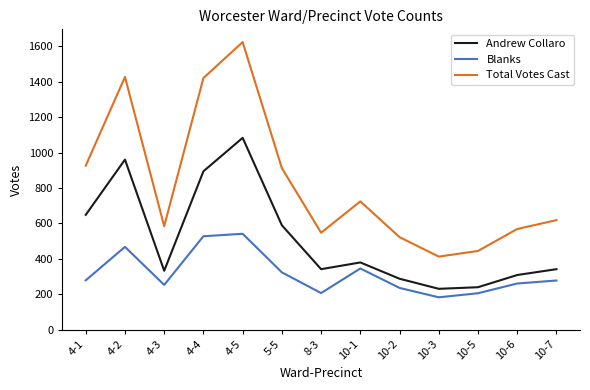

What is the difference between the maximum and minimum values in the Total Votes Cast series?

1212